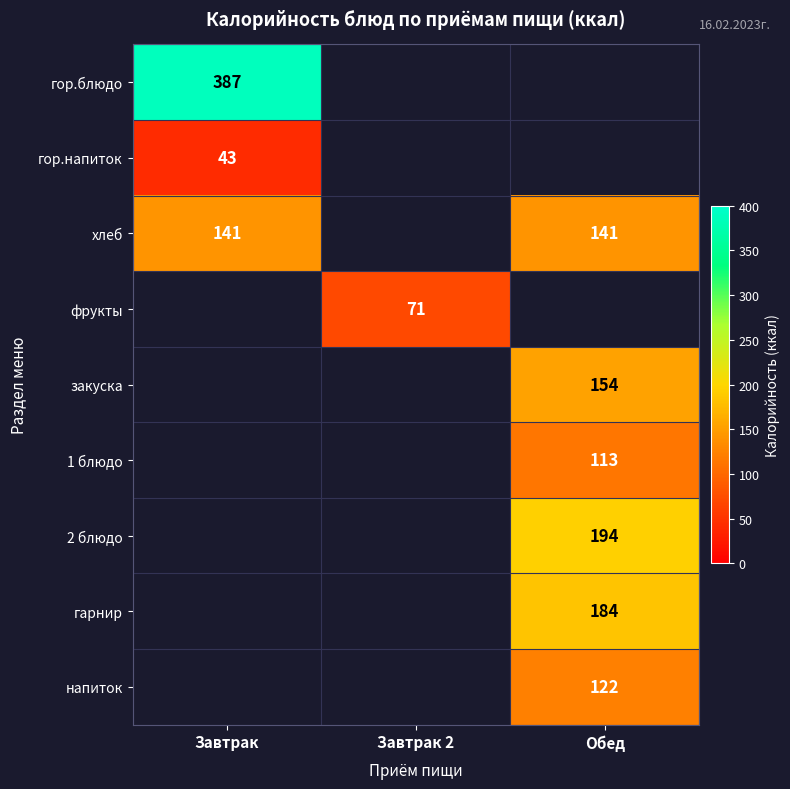

Where is хлеб nearest to the value 141?

Завтрак